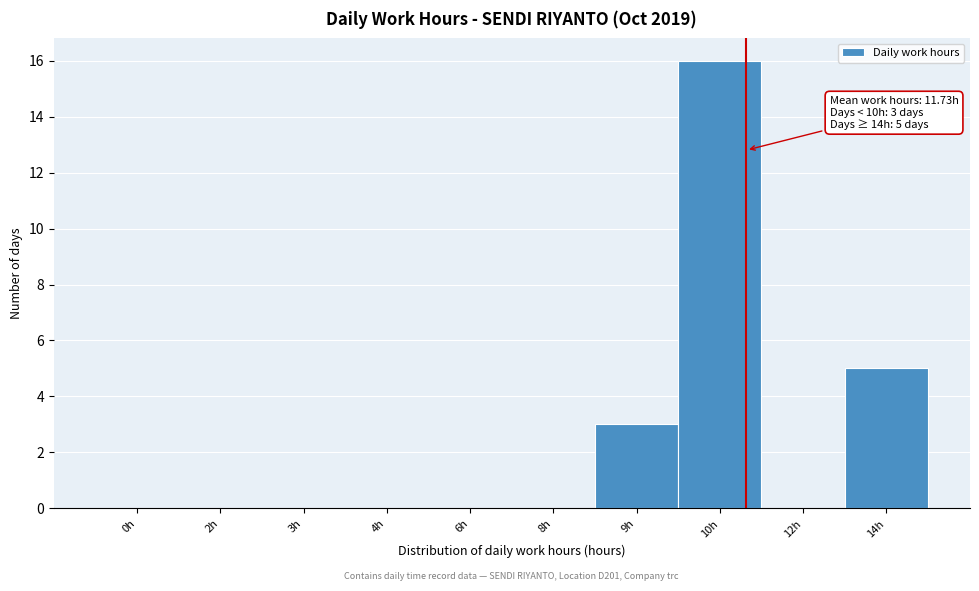

Reading left to right, transcribe all the data shown in this chart.

0h=0	2h=0	3h=0	4h=0	6h=0	8h=0	9h=3	10h=16	12h=0	14h=5